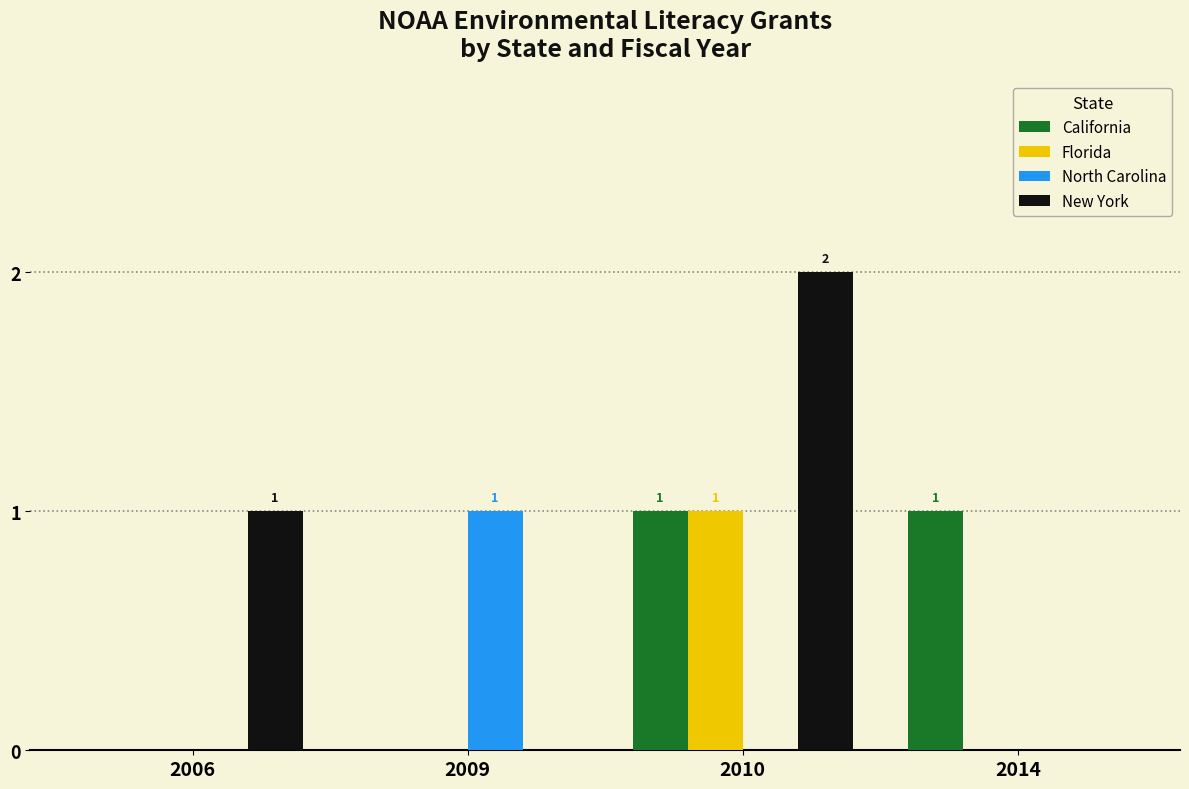

Count the number of categories in the chart.

4